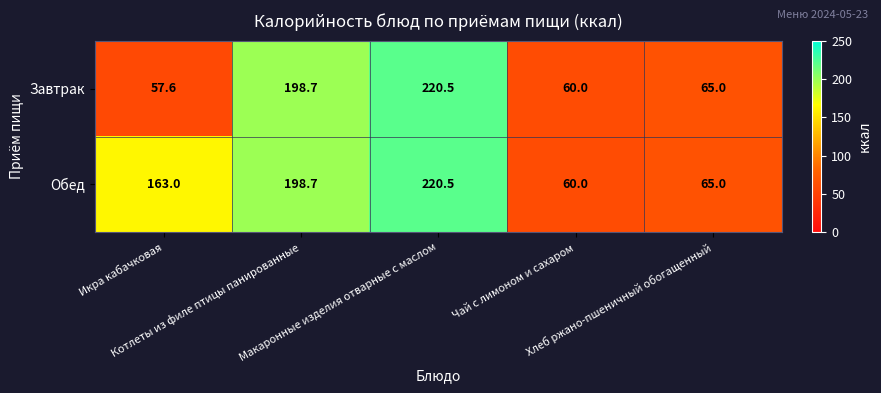

What is the spread (max minus min) of values at Икра кабачковая?

105.4